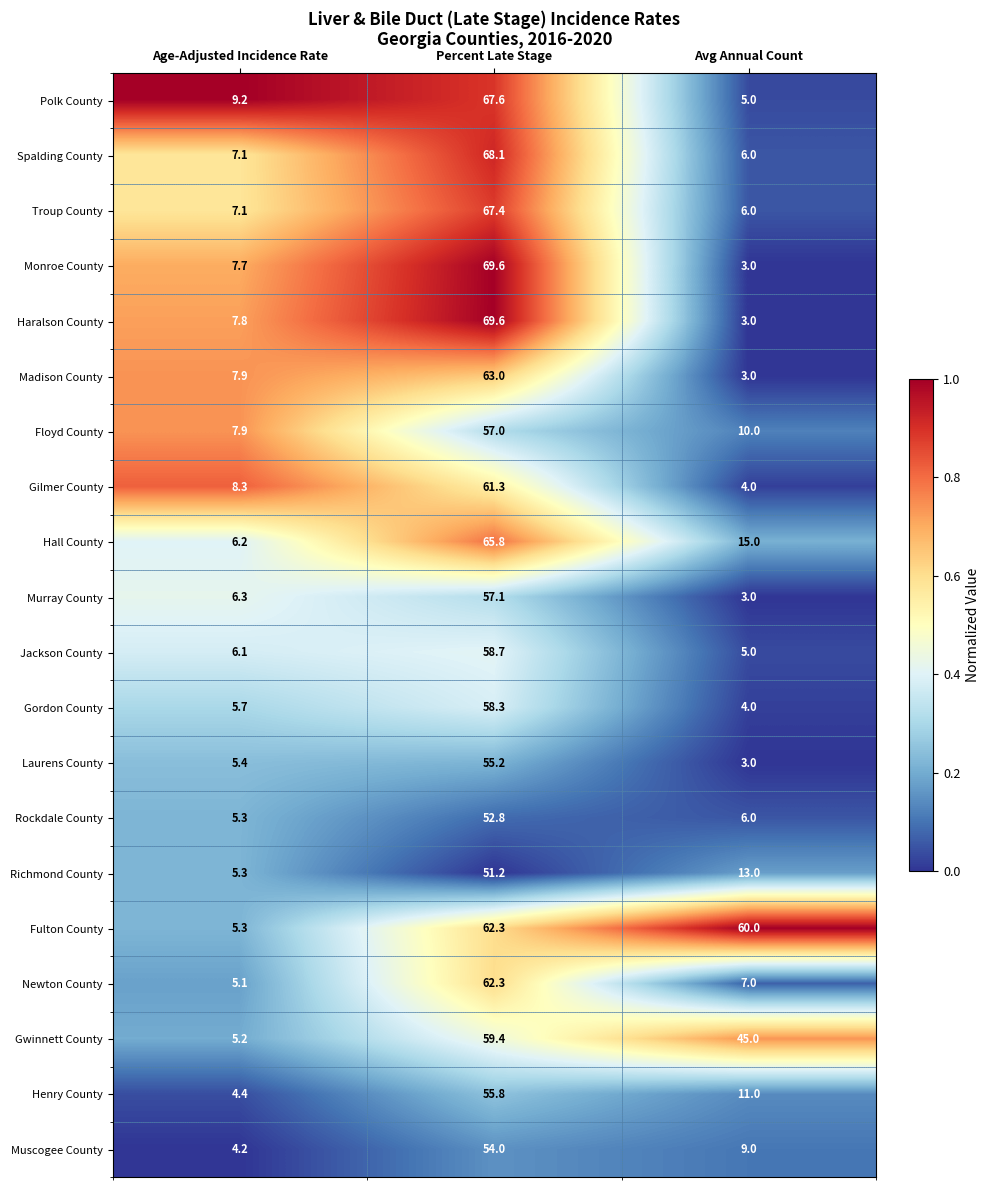

The Spalding County series shows 43.2 at Percent Late Stage. True or false?

False